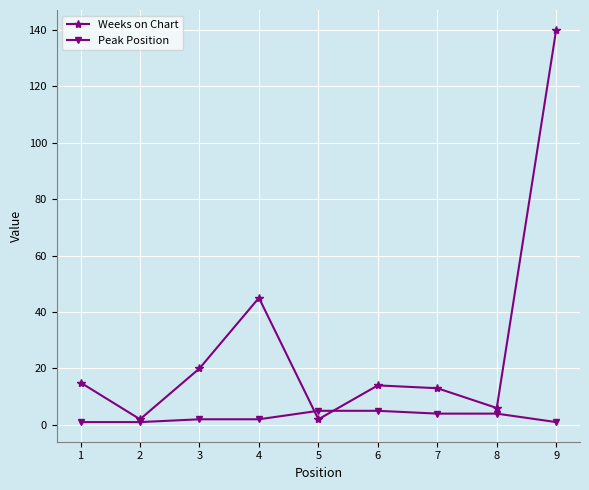

Where does the Weeks on Chart series first go above 14?

1